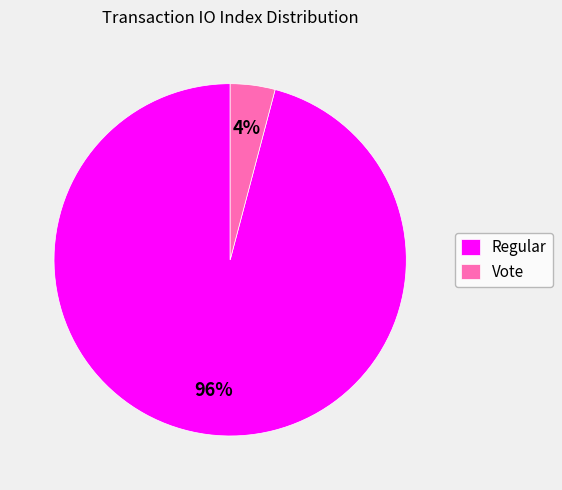

To the nearest percent, what is the difference between the largest and smallest slice percentages?

92%